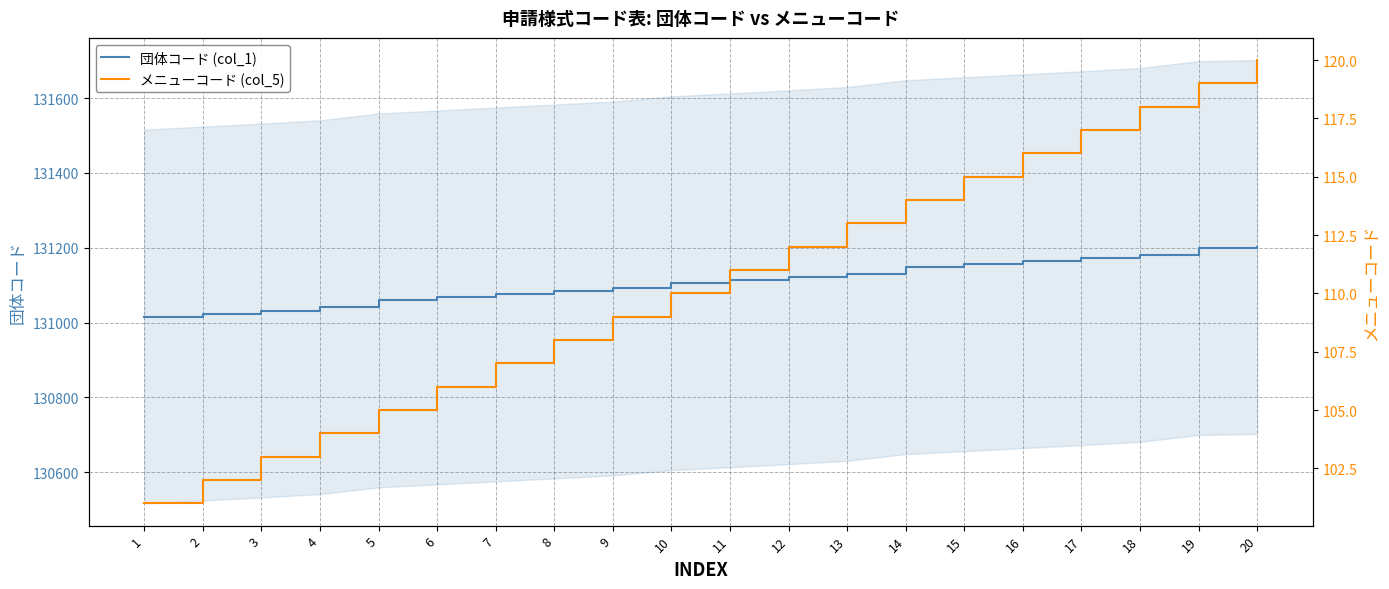

True or false: 団体コード (col_1) and メニューコード (col_5) cross at least once.

False